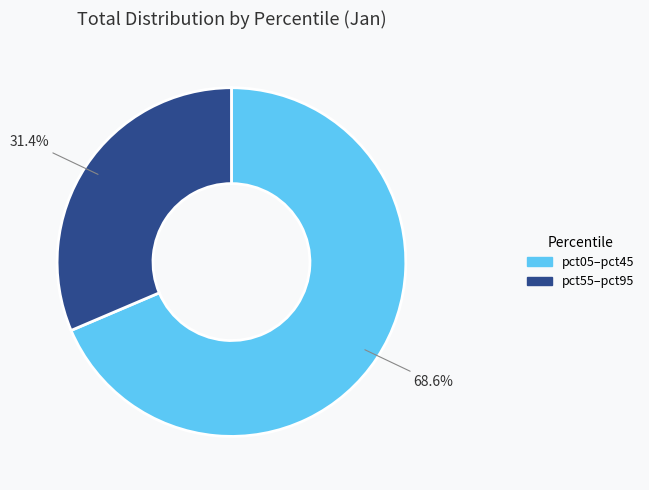

Does any single category account for the majority?

Yes